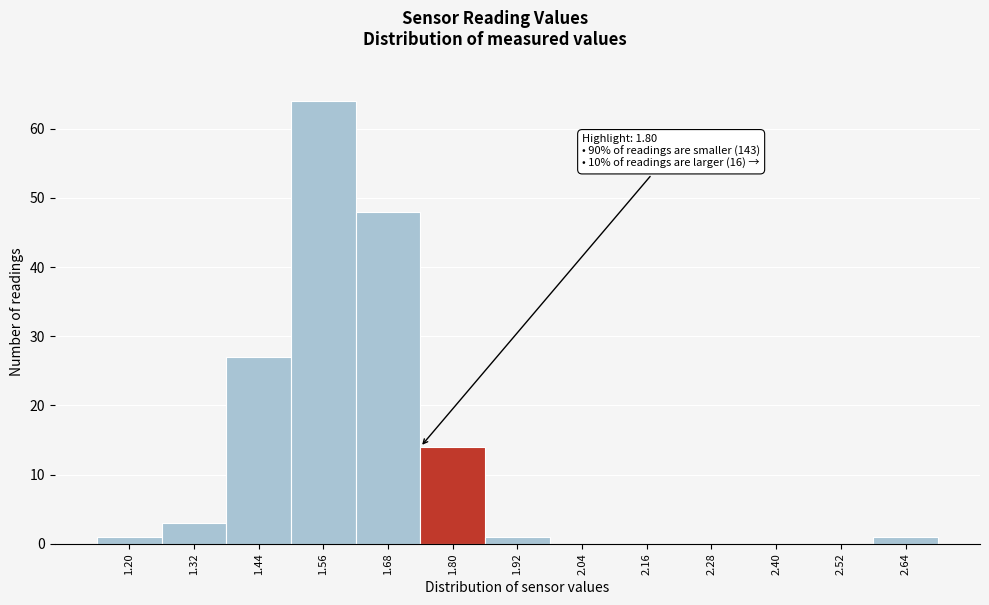

Reading left to right, extract all data points from this chart.

1.20=1	1.32=3	1.44=27	1.56=64	1.68=48	1.80=14	1.92=1	2.04=0	2.16=0	2.28=0	2.40=0	2.52=0	2.64=1